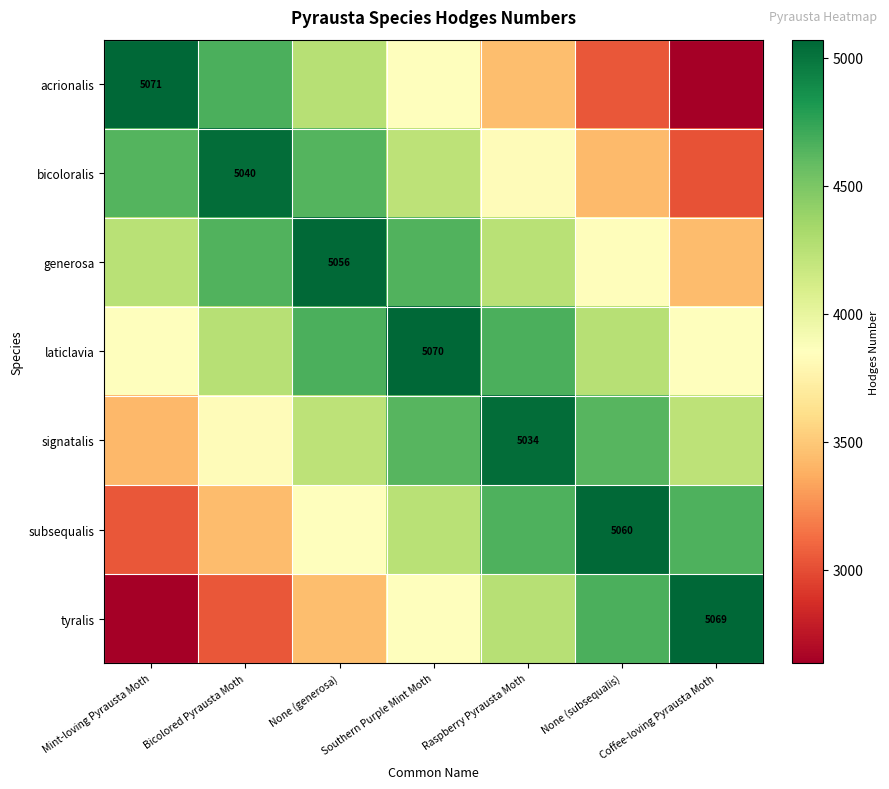

What is the difference between the maximum and minimum values in the tyralis series?

2433.1